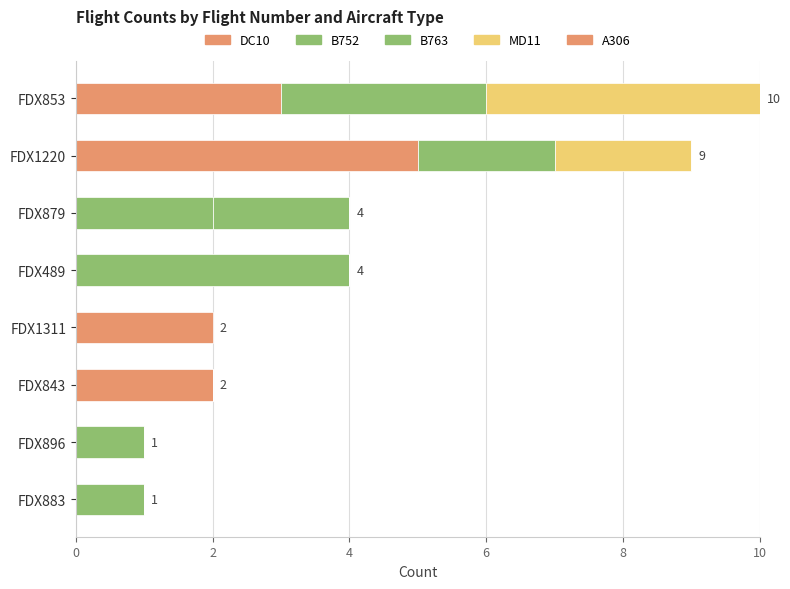

What are all the series names shown in the legend?

DC10, B752, B763, MD11, A306